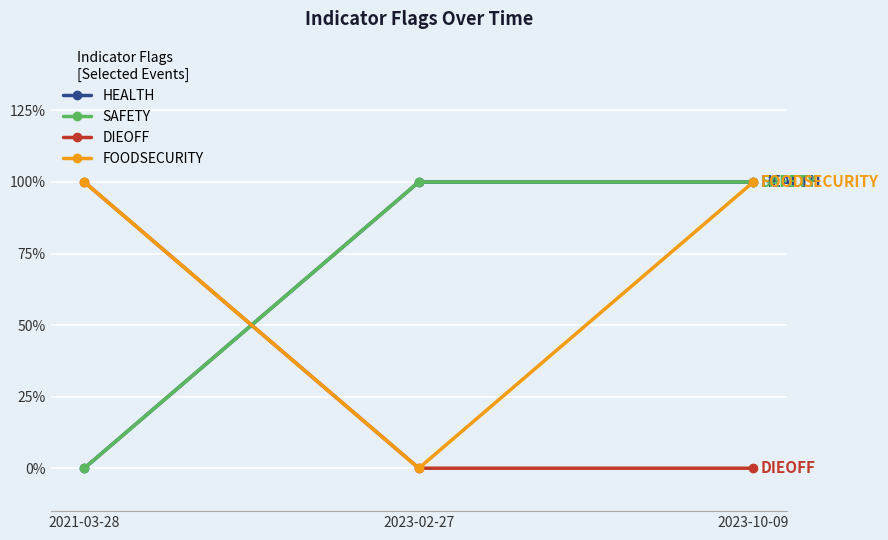

Between 2021-03-28 and 2023-02-27, which series saw the biggest shift?

HEALTH